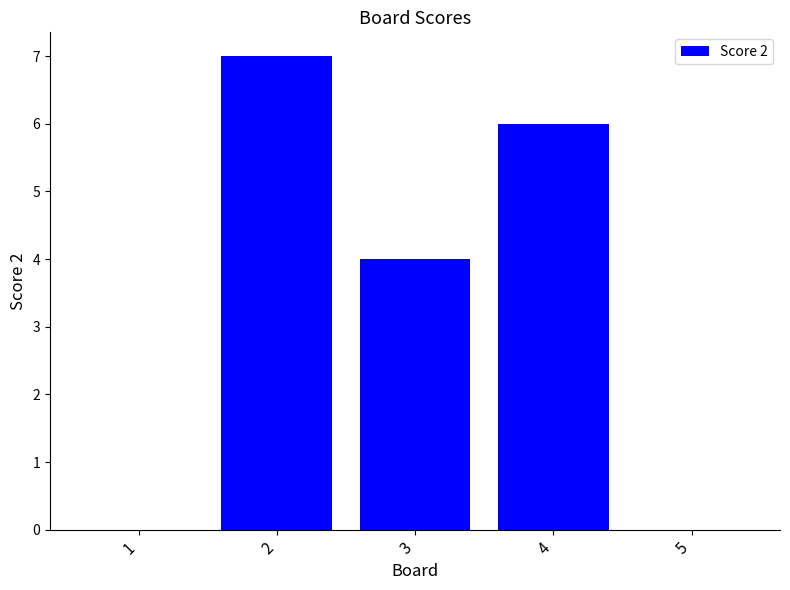

Reading left to right, what are all the values shown in this chart?

1=0	2=7	3=4	4=6	5=0